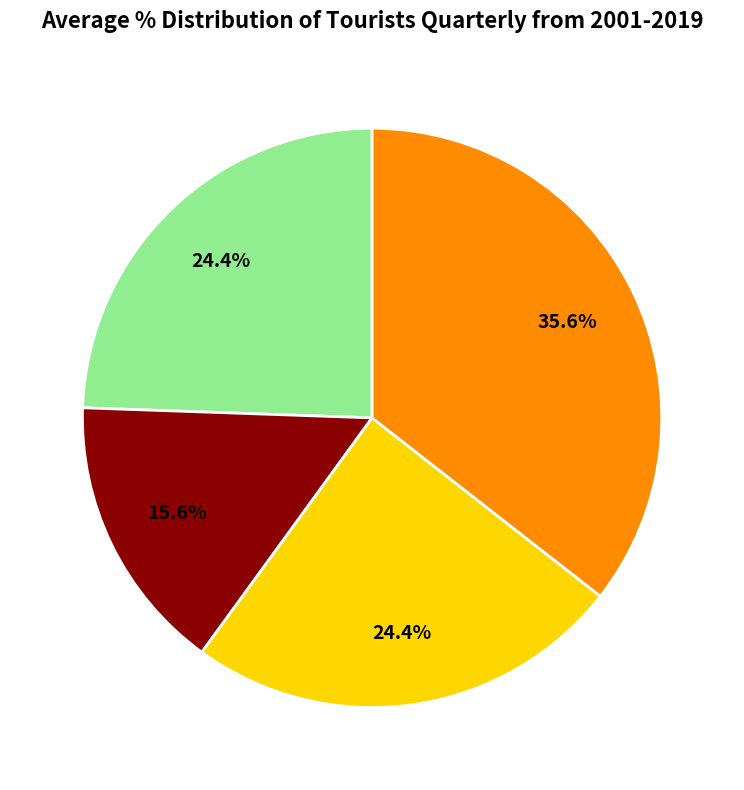

To the nearest percent, what is the difference between the largest and smallest slice percentages?

20%